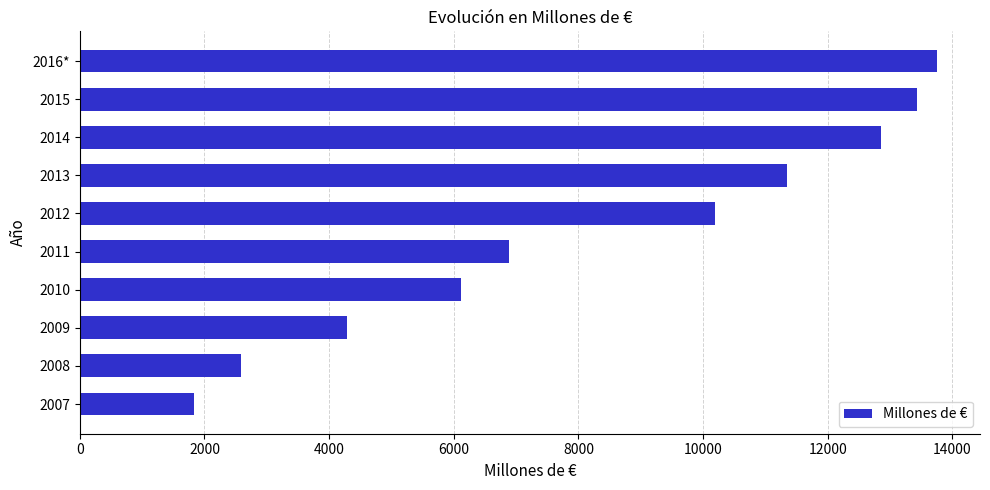

How many distinct data groups are displayed?

1